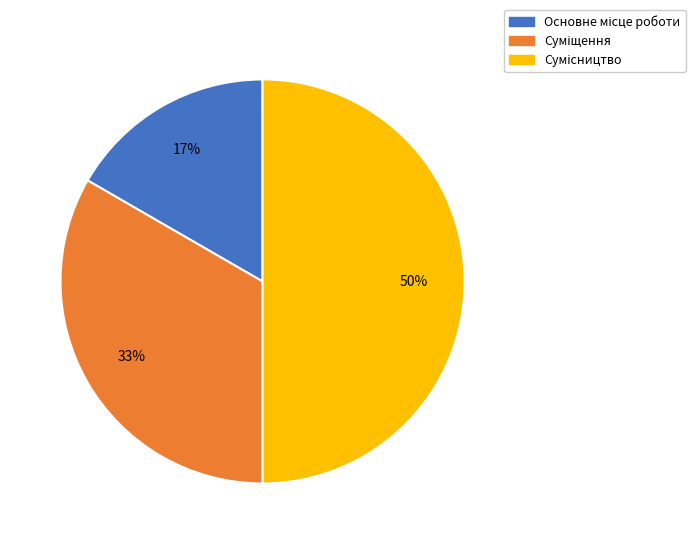

To the nearest percent, what is the difference between the largest and smallest slice percentages?

33%